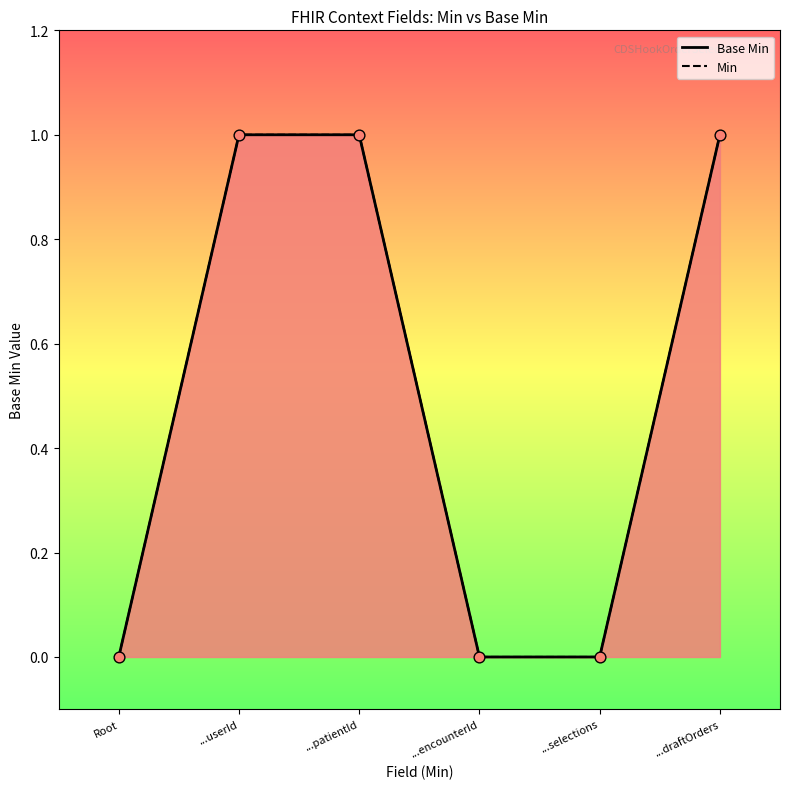

What are all the series names shown in the legend?

Base Min, Min